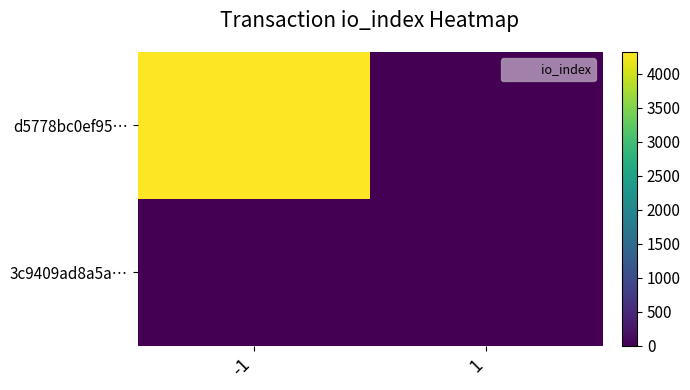

Reading right to left, extract all data points from this chart.

d5778bc0ef95…: 1=0	-1=4322
3c9409ad8a5a…: 1=0	-1=0